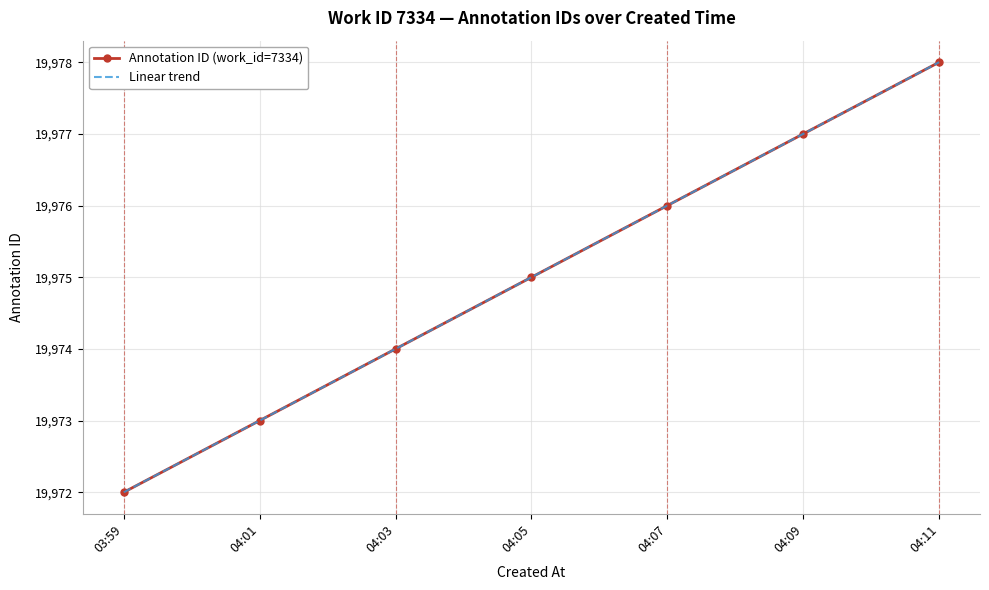

Is it true that Annotation ID (work_id=7334) equals 8660 at 04:11?

False